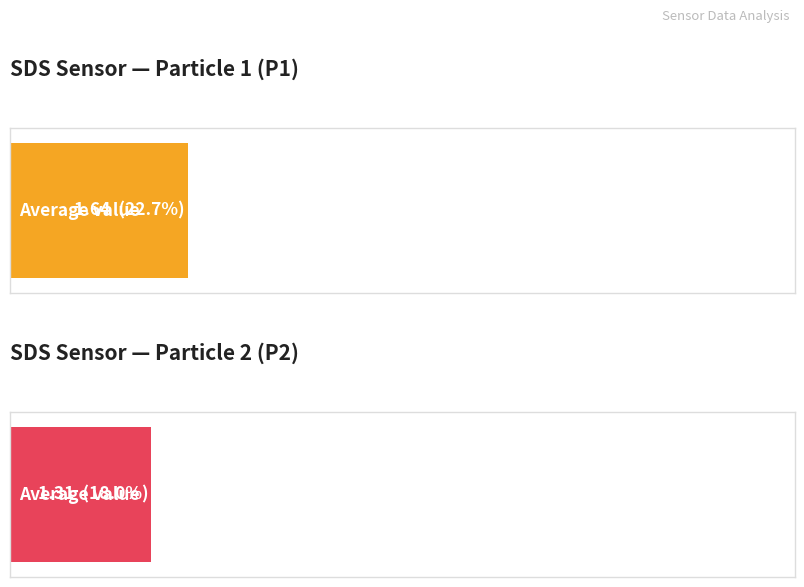

True or false: SDS_P2 has a value of 0.7 at 01:39.

False